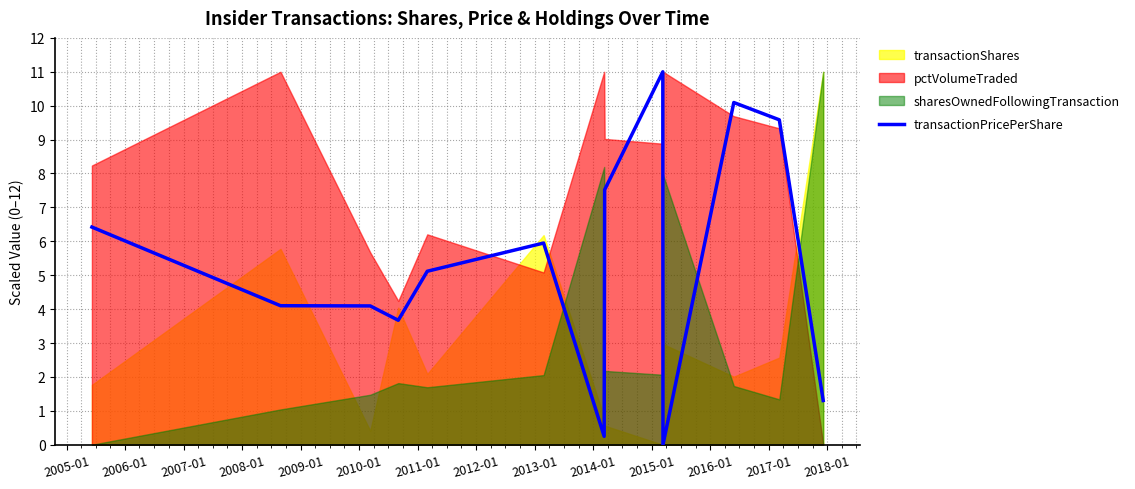

What is the difference between the maximum and minimum values?

11.0